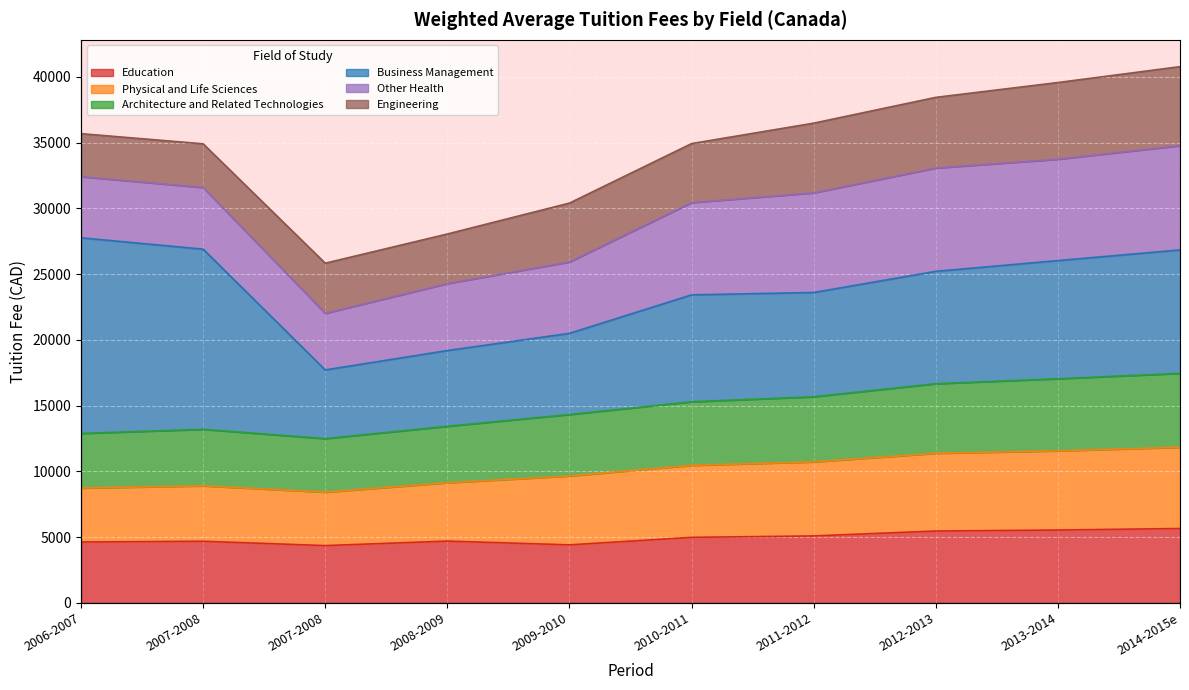

True or false: Education and Architecture and Related Technologies cross at least once.

False